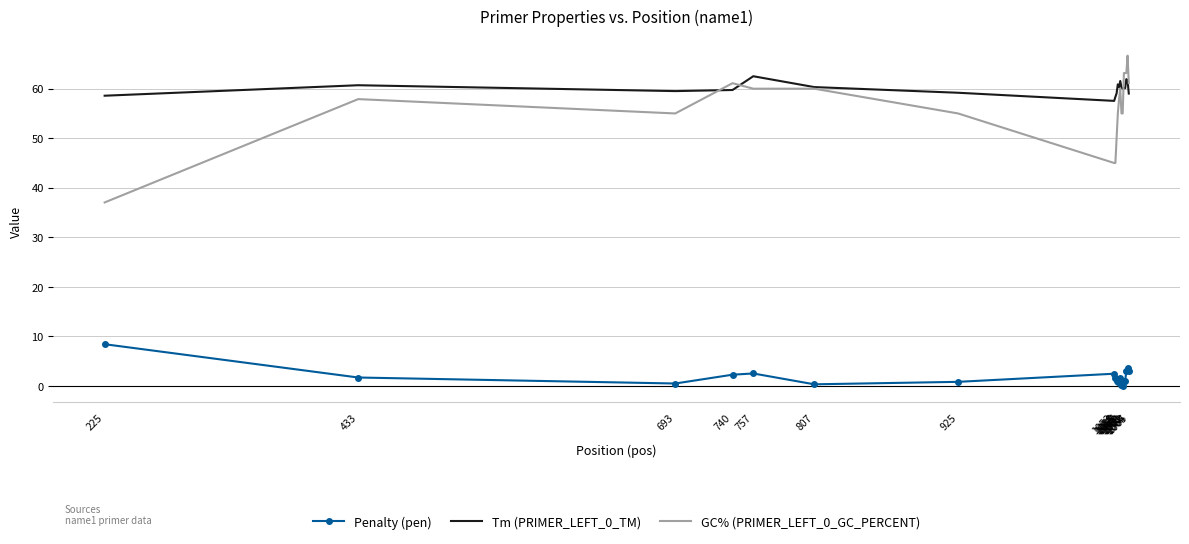

The value of GC% (PRIMER_LEFT_0_GC_PERCENT) at 1055 is 50.0. True or false?

True